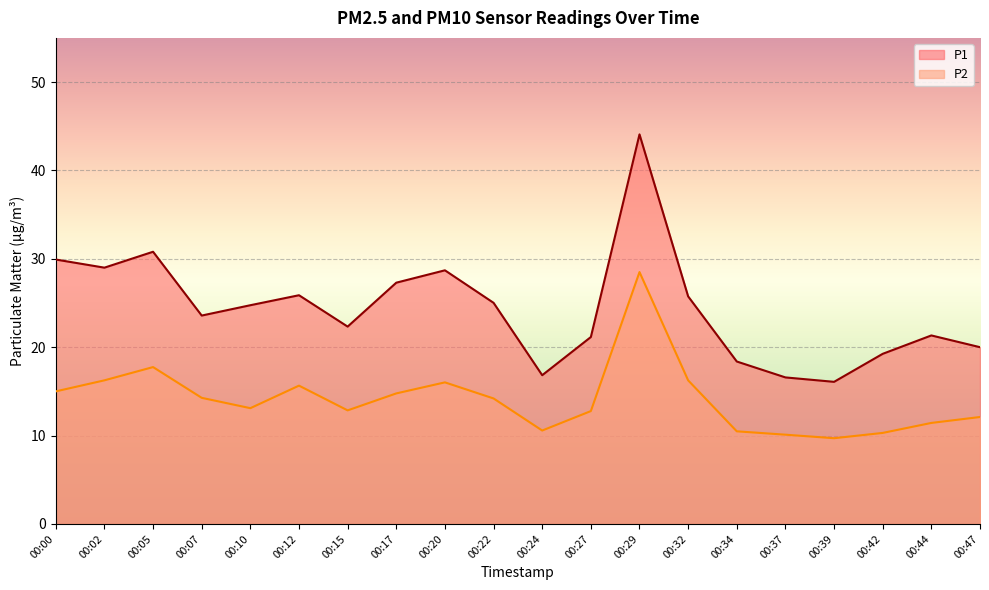

True or false: P2 has more than 2 interior local peaks.

True